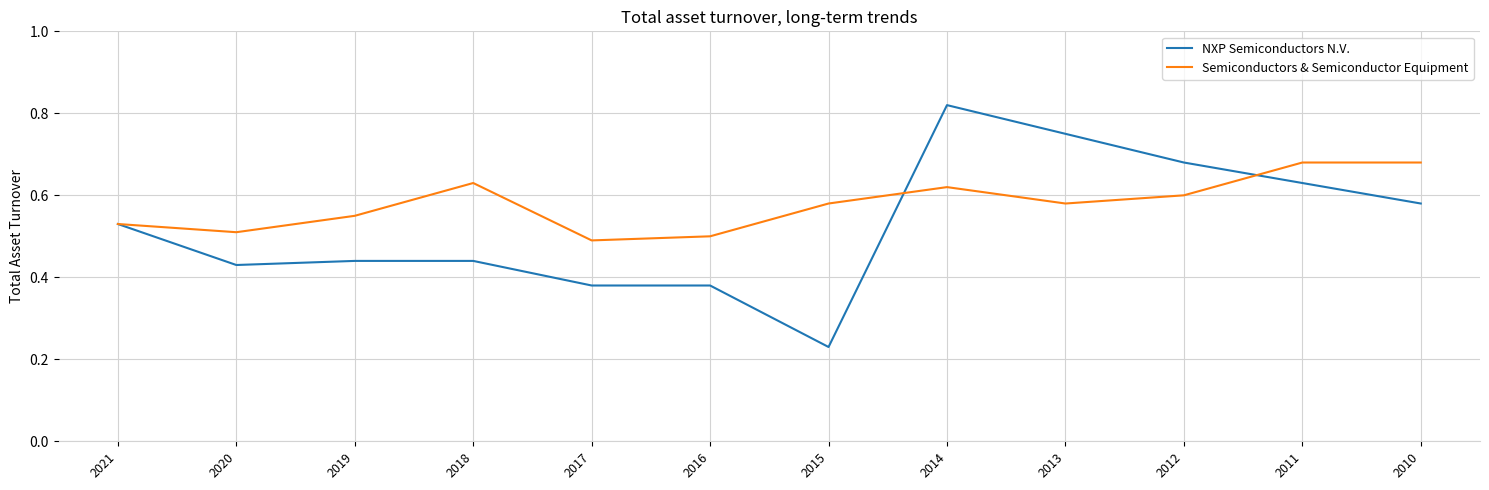

How many categories are shown in the chart?

12